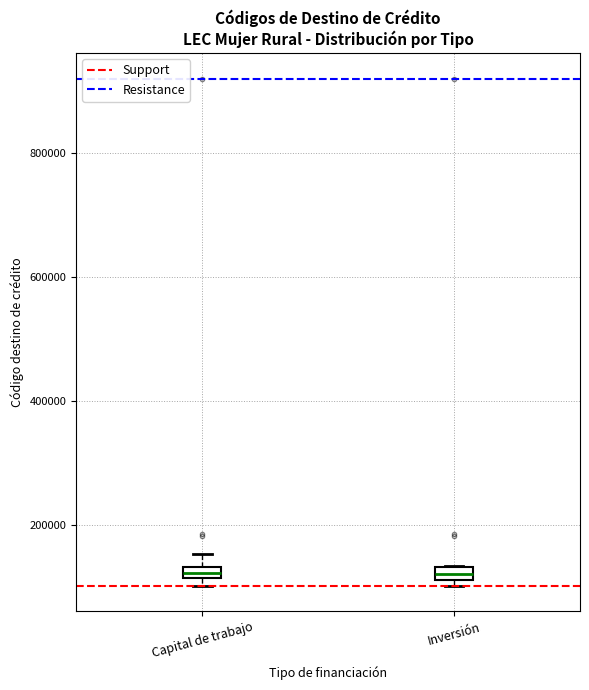

Where is the upper edge of the box for Inversión on the y-axis? The values are not printed on the chart, so give them approximately, as read against the axis.

140000